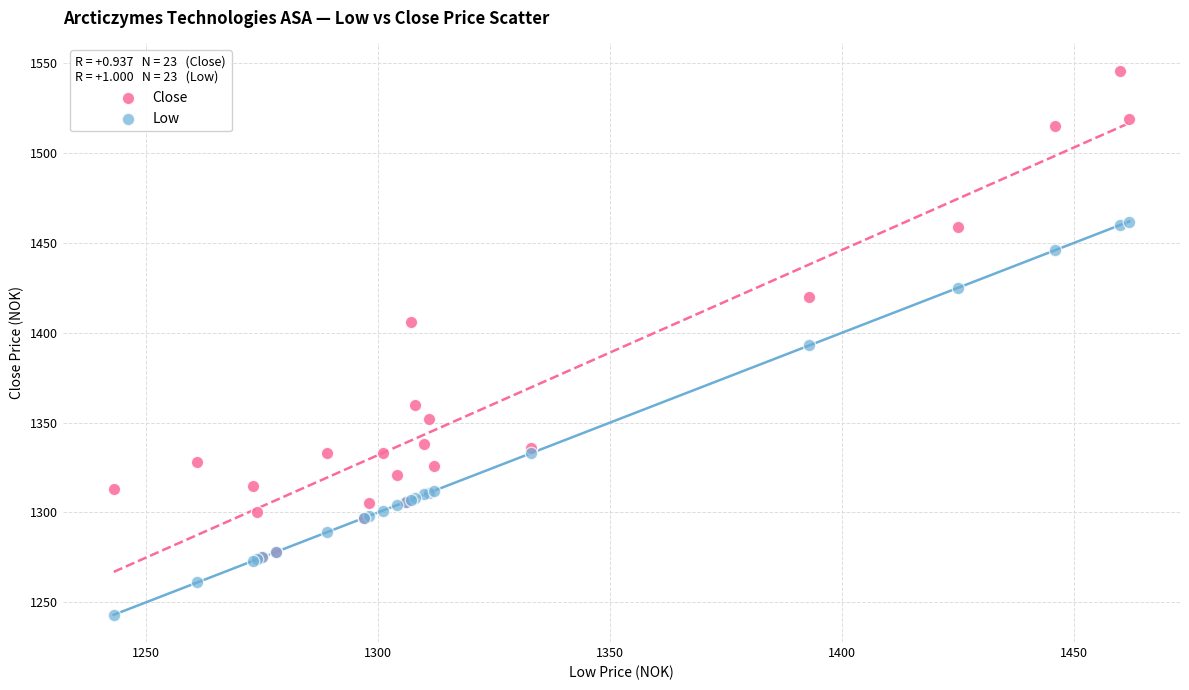

What are all the series names shown in the legend?

Close, Low